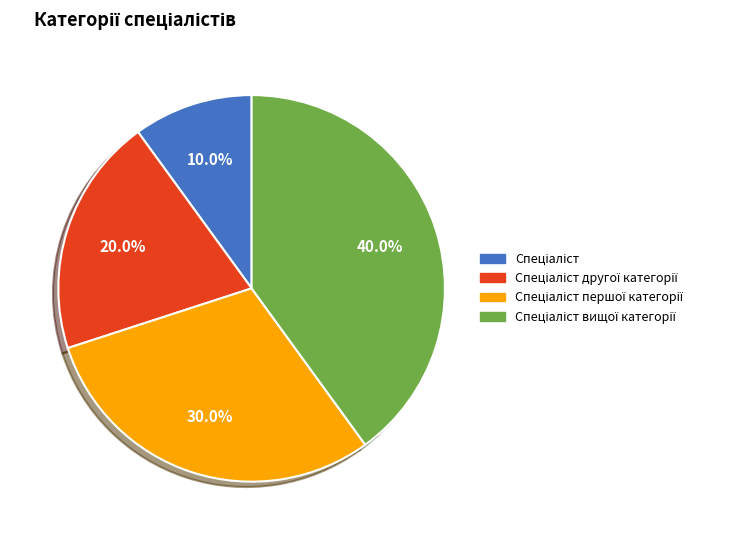

Is there a majority slice in this chart?

No